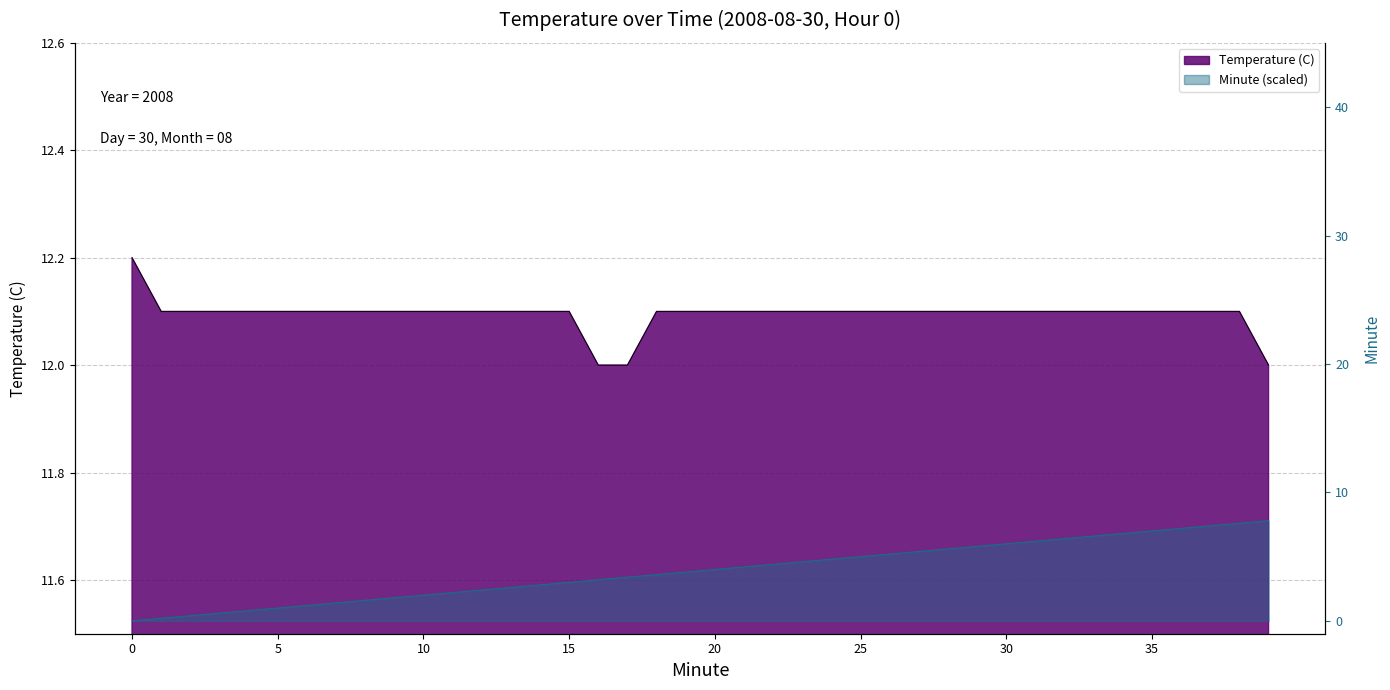

Rank the series by their average value, from lowest to highest.

Minute, Temperature (C)